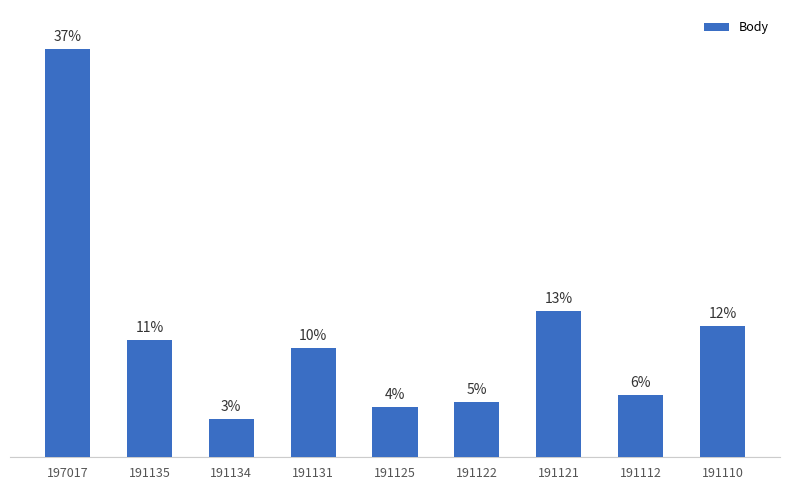

Between 191131 and 191121, which is larger?

191121